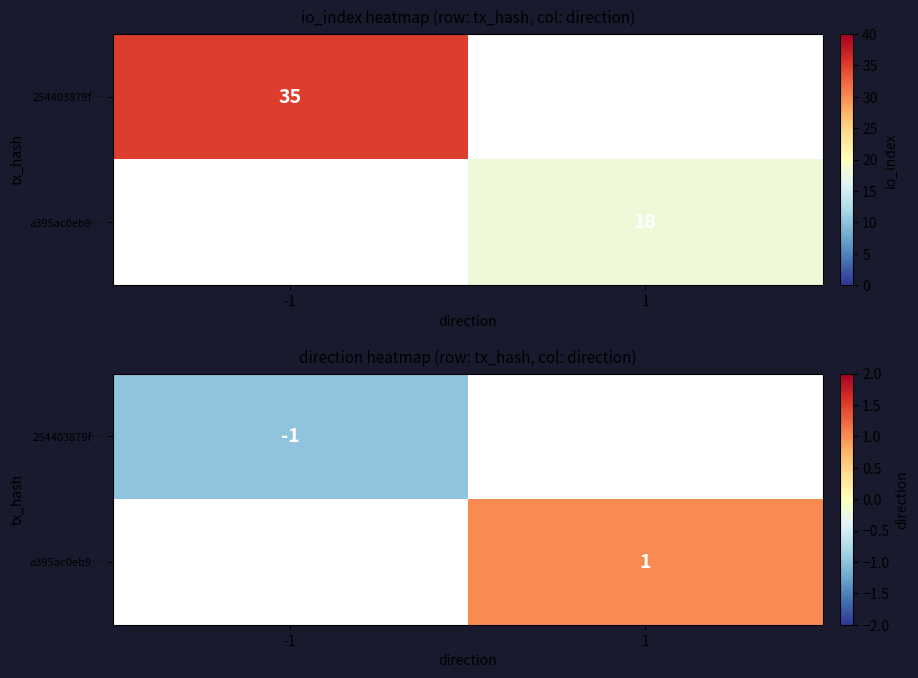

List the series in order of their overall mean, lowest first.

254403879f…, a395ac0eb9…